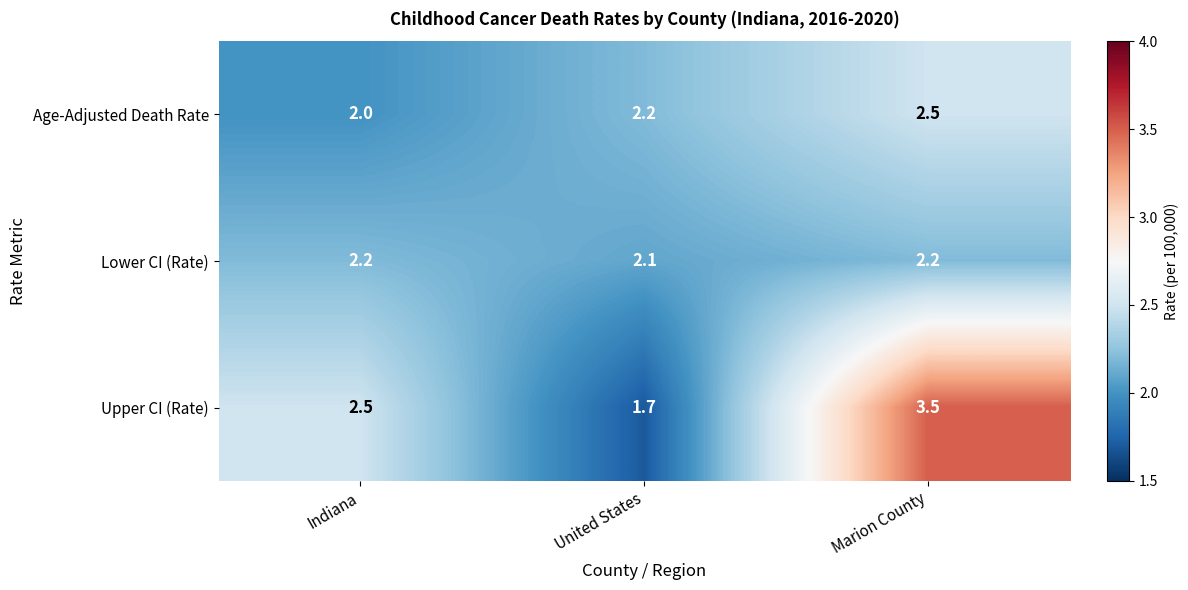

List the labels in order of Age-Adjusted Death Rate value, smallest first.

Indiana, United States, Marion County